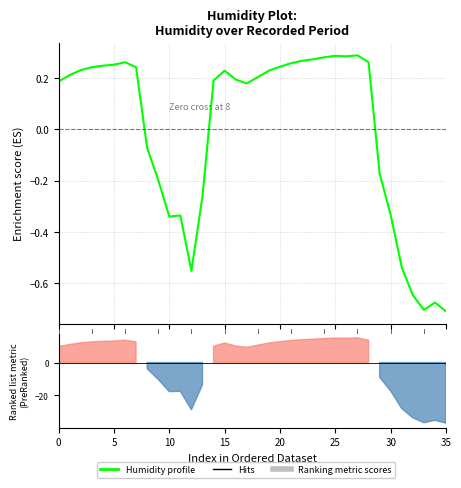

At which category does the chart reach its minimum across all series?

35